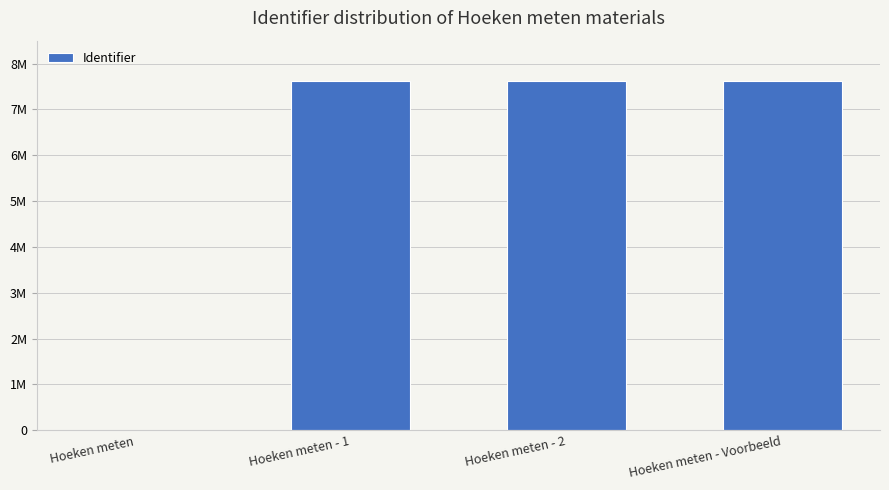

Are the bars horizontal?

No